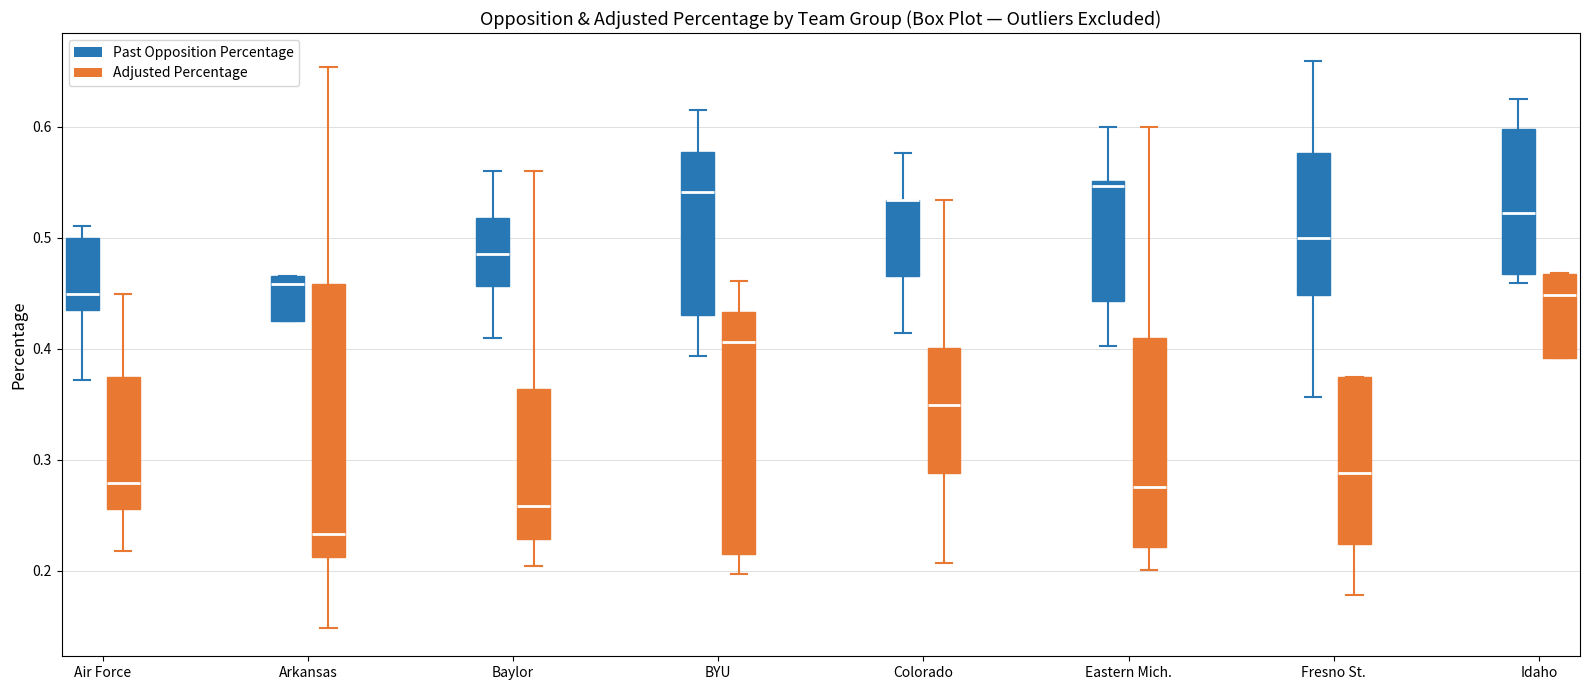

Where is the upper edge of the box for Idaho (Adjusted Percentage) on the y-axis? The values are not printed on the chart, so give them approximately, as read against the axis.

0.47